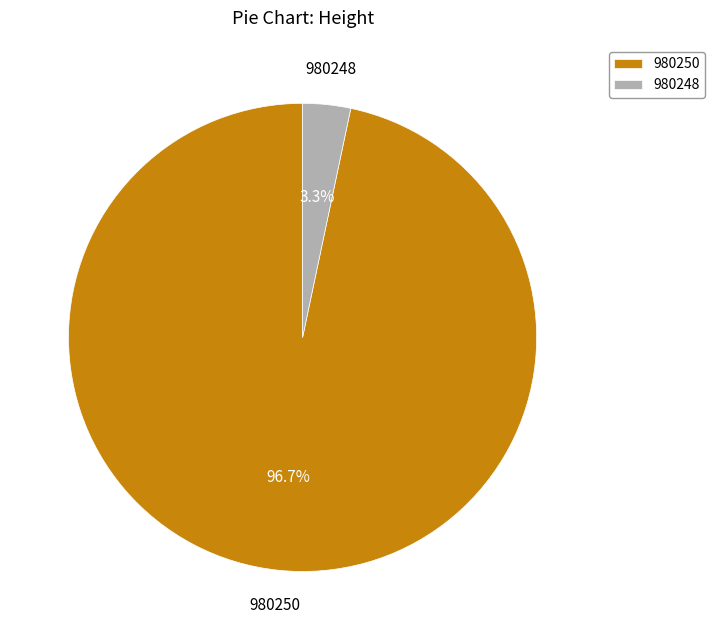

What is the ratio of the value at 980250 to the value at 980248?

29.3